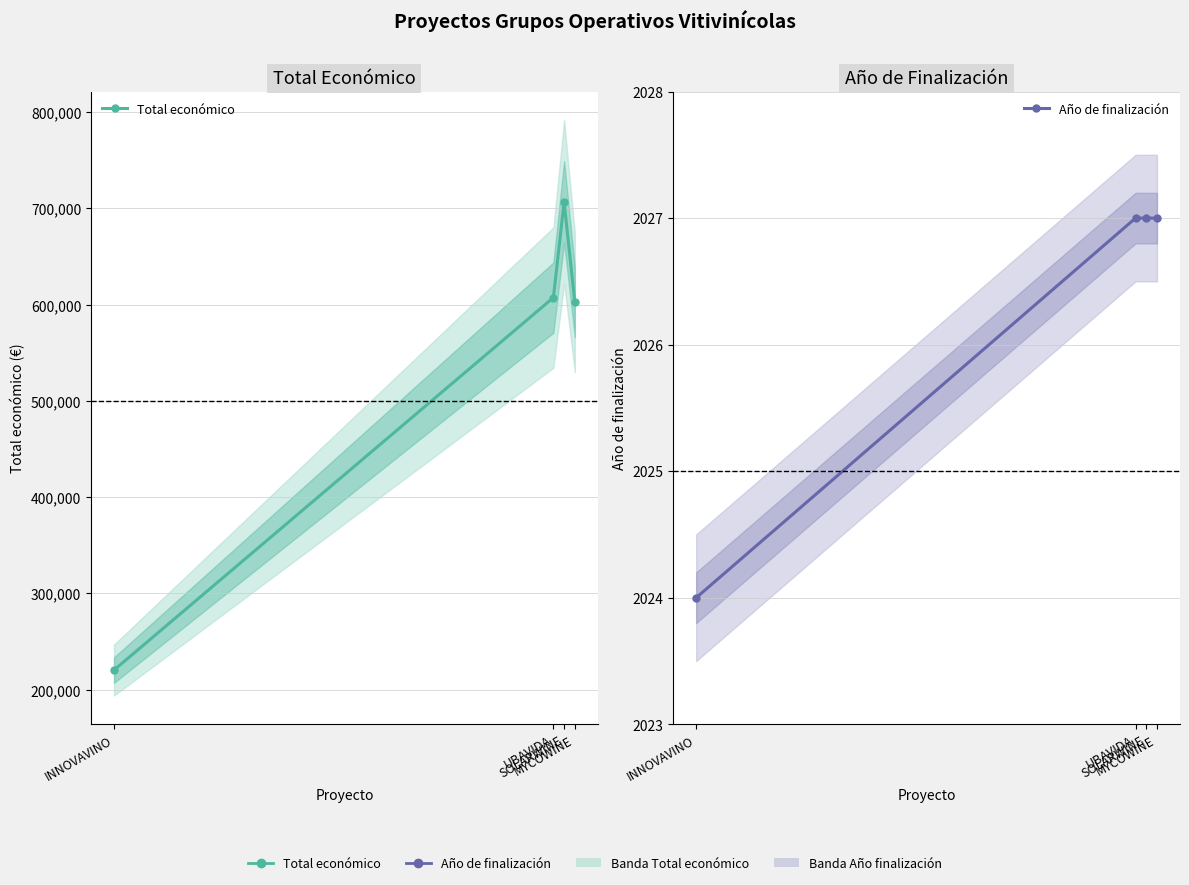

True or false: Año de finalización and Total económico intersect in this chart.

False